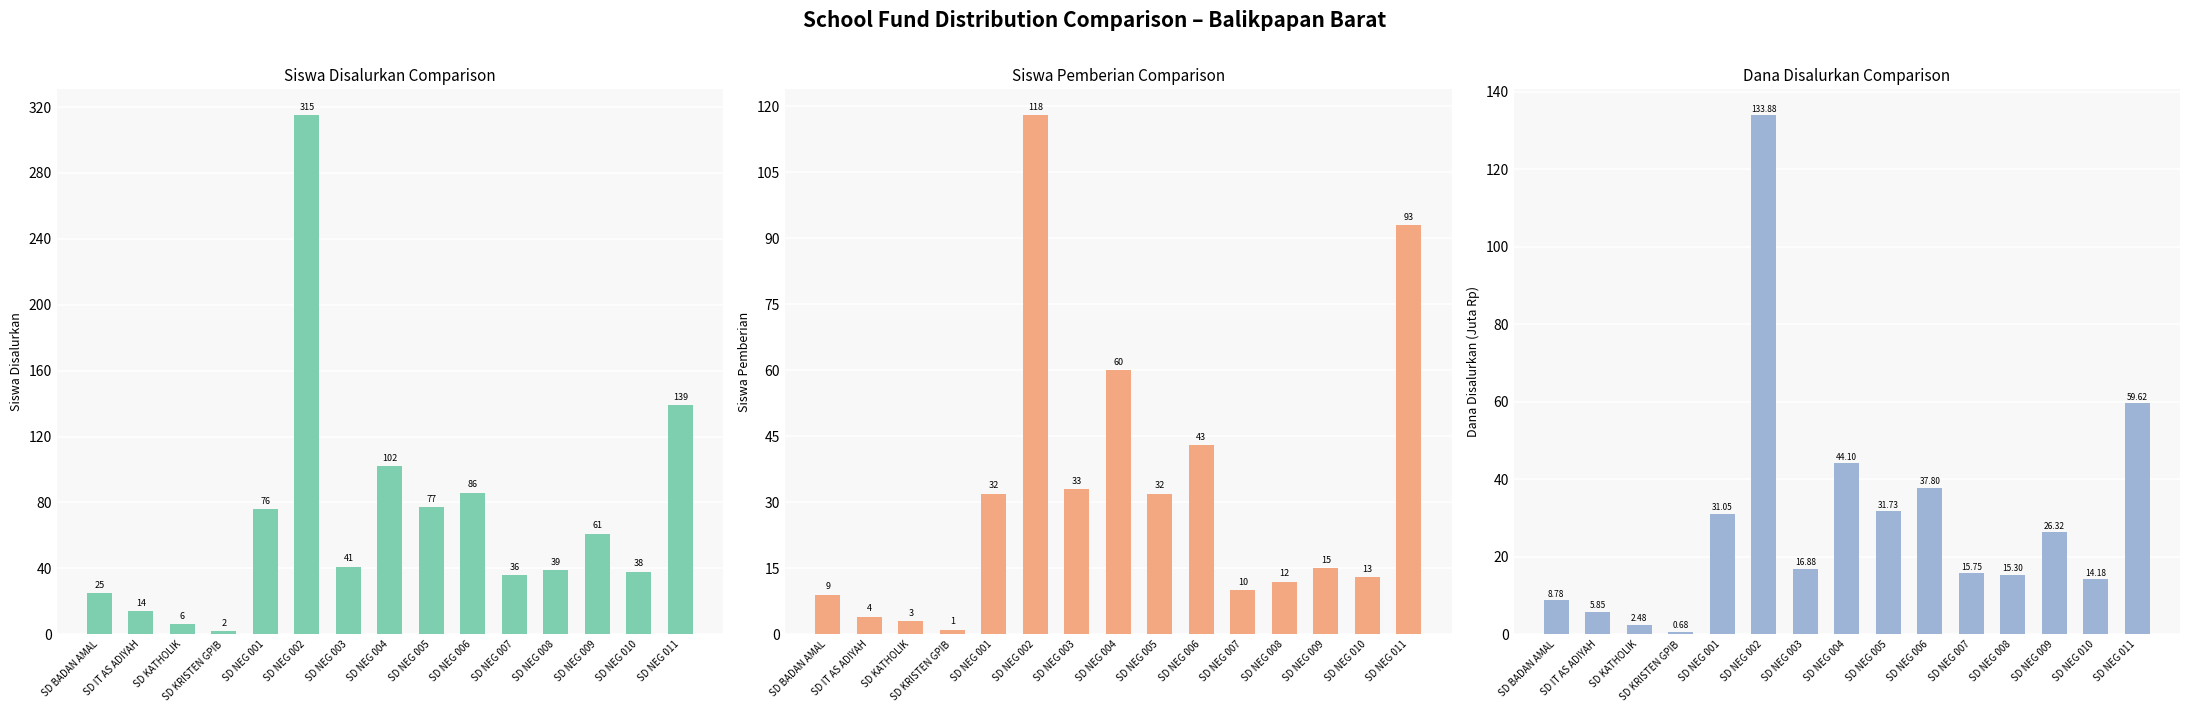

What is the value of the Dana Disalurkan bar at the 6th from the left?

133.9